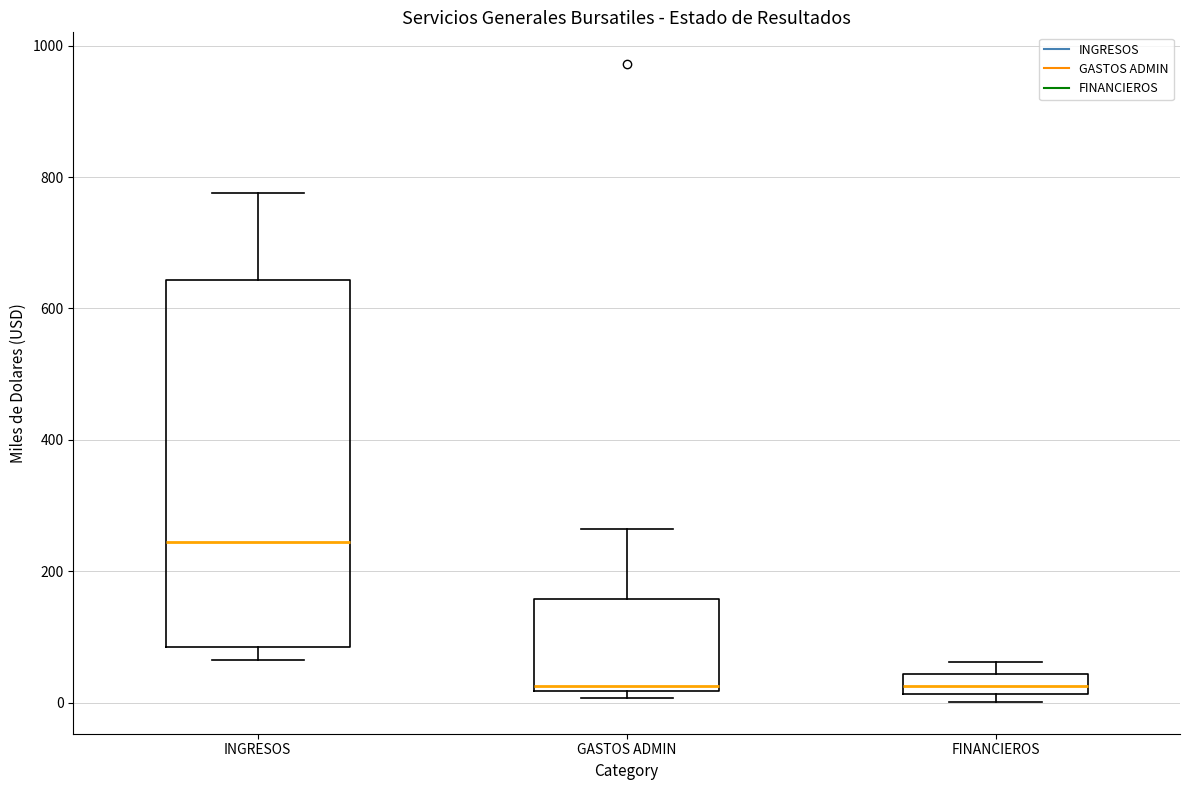

Reading left to right, transcribe this box plot: for each box, give where its median line is, the range the box spans, and where its two whiskers end, as read against the y-axis. The values are not printed on the chart, so give them approximately, as read against the axis.

INGRESOS: median 240, box 80 to 640, whiskers 60 to 780
GASTOS ADMIN: median 20 (just above the box's lower edge), box 20 to 160, whiskers 0 to 260
FINANCIEROS: median 20 (inside the box), box 20 to 40, whiskers 0 to 60